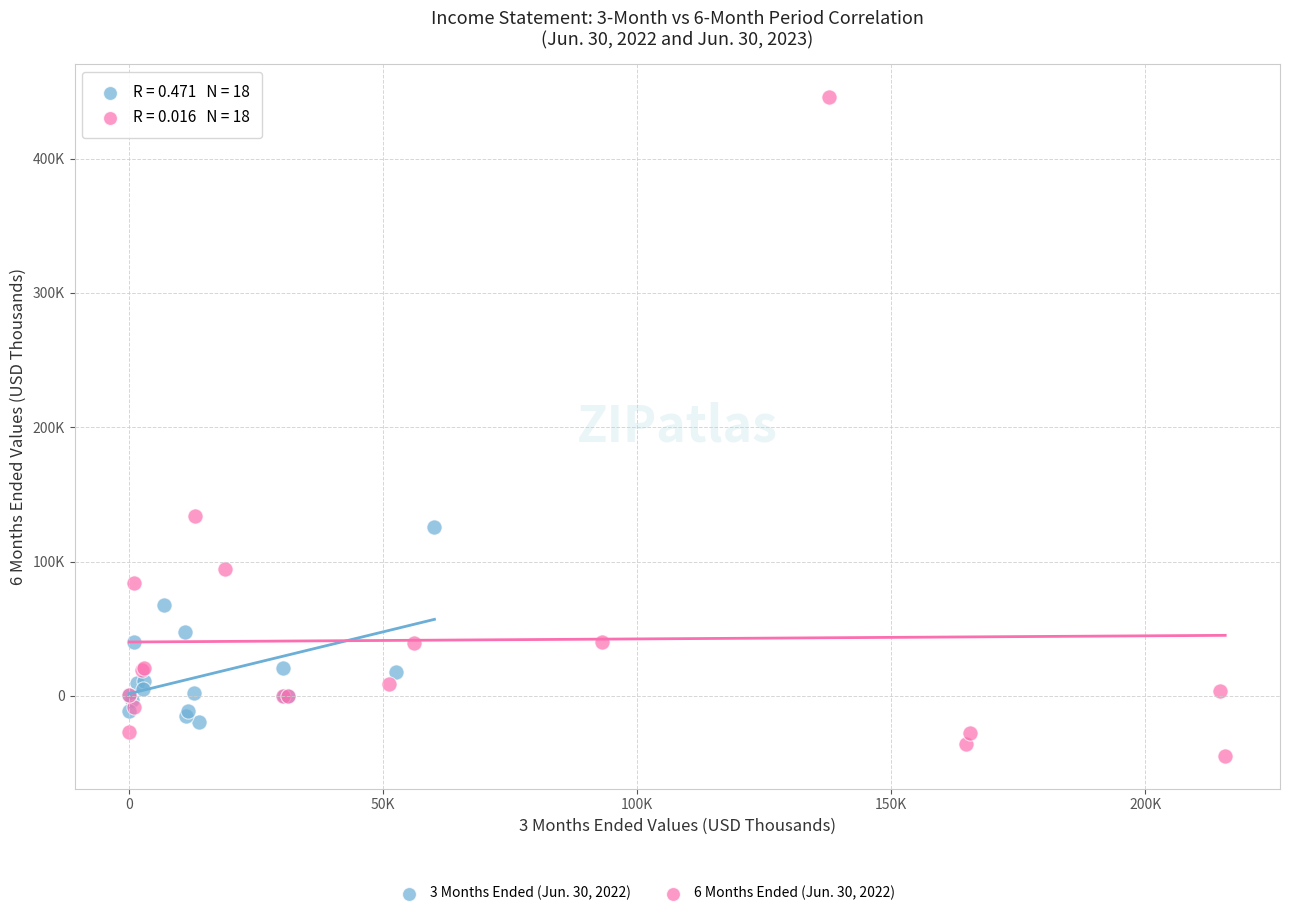

Which series reaches the minimum Y coordinate?

6 Months Ended (Jun. 30, 2022)